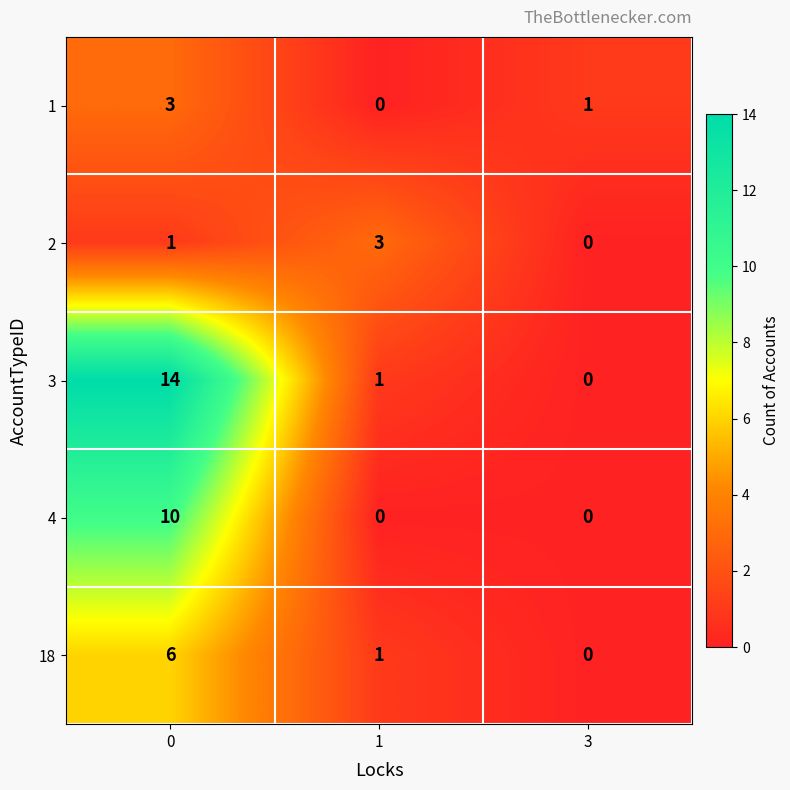

The 4 series shows 6 at 1. True or false?

False